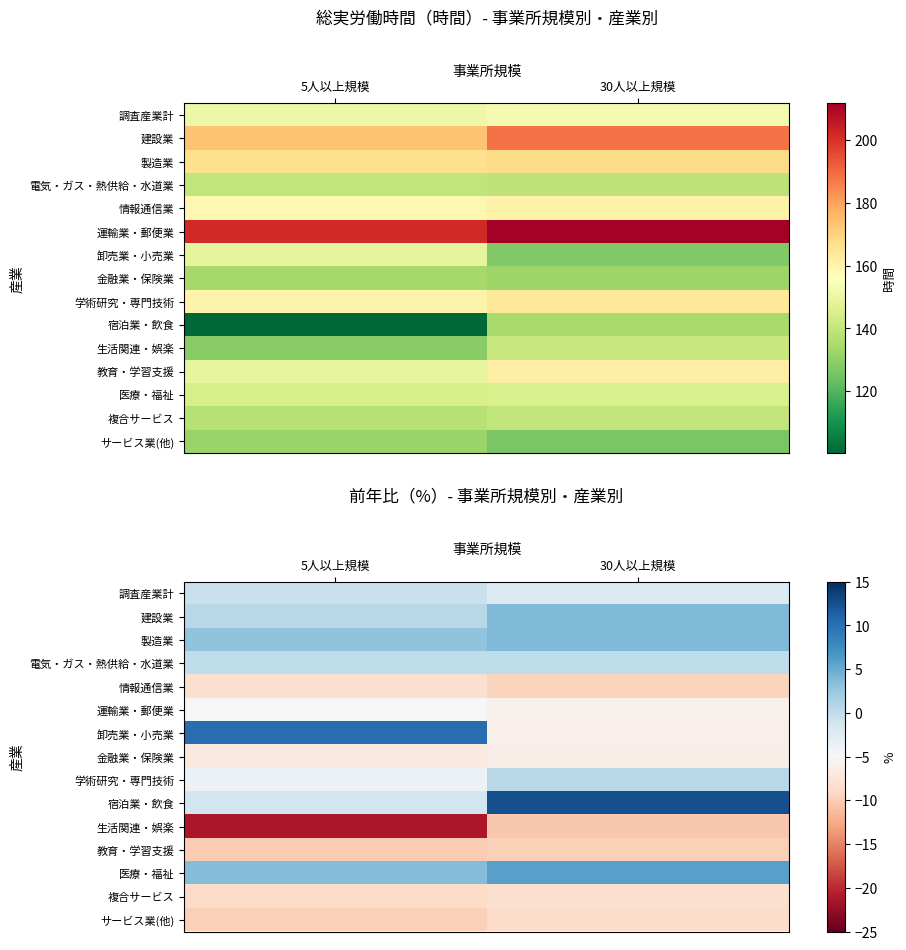

Rank the series by their maximum value, from lowest to highest.

生活関連・娯楽, 教育・学習支援, サービス業(他), 情報通信業, 複合サービス, 金融業・保険業, 運輸業・郵便業, 調査産業計, 電気・ガス・熱供給・水道業, 学術研究・専門技術, 建設業, 製造業, 医療・福祉, 卸売業・小売業, 宿泊業・飲食